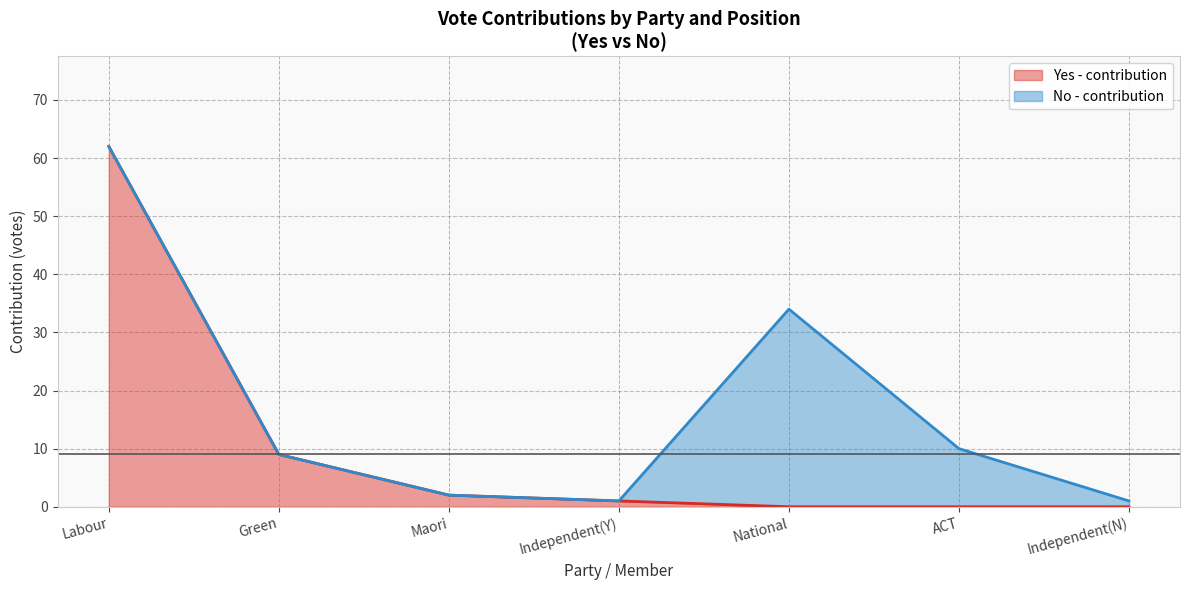

The value of Yes - contribution at Independent(N) is 0. True or false?

True